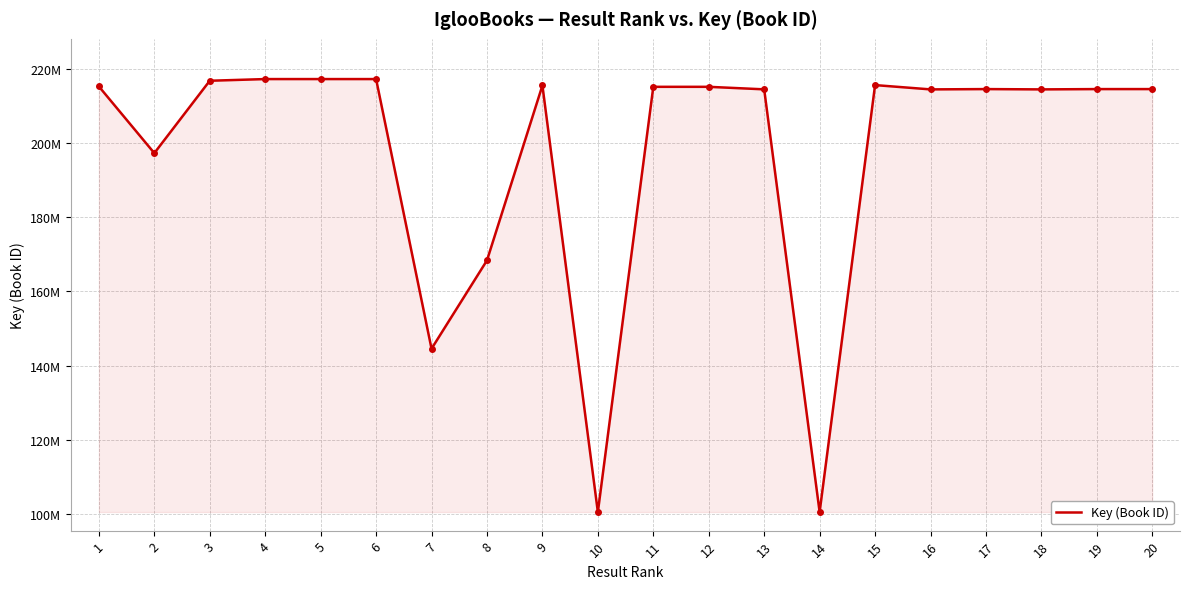

Does the chart have visible grid lines?

Yes